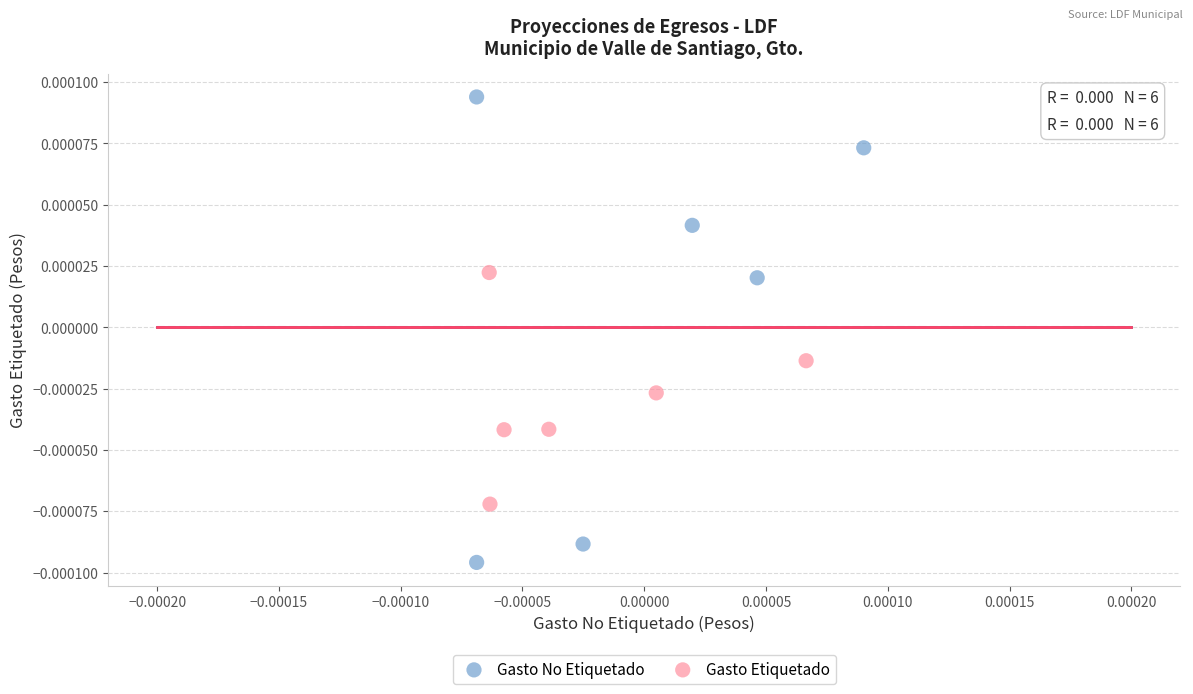

Which series contains the lowest Y value?

Gasto No Etiquetado